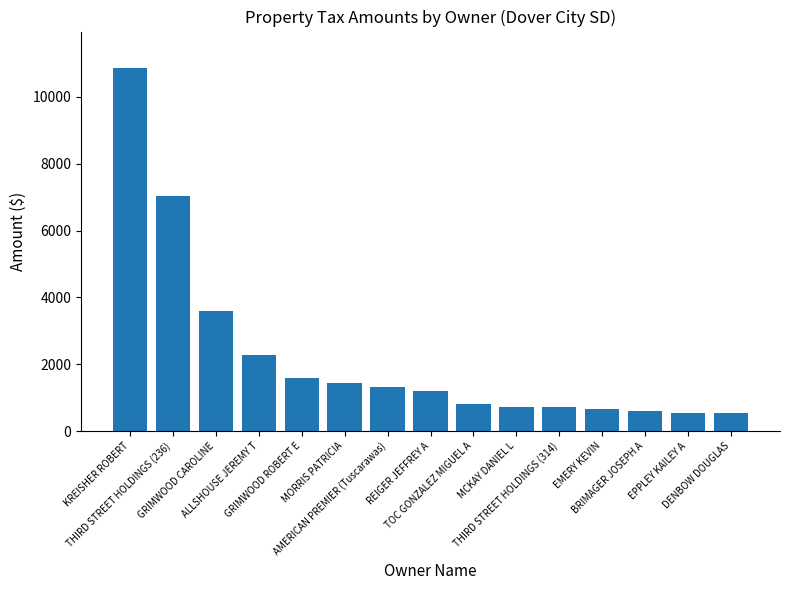

Is it true that the value at TOC GONZALEZ MIGUEL A is 813.7?

True